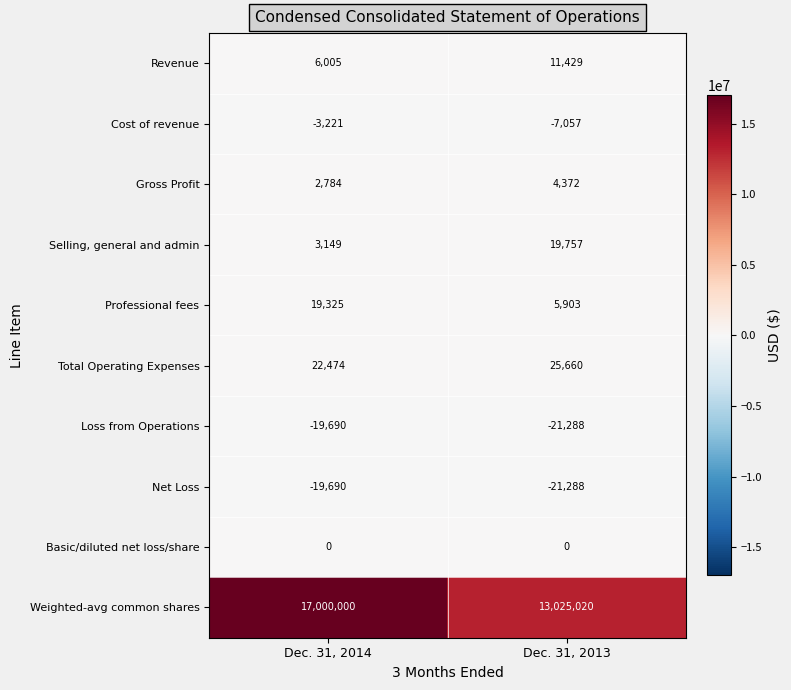

True or false: Basic/diluted net loss/share has a value of 0 at Dec. 31, 2013.

True